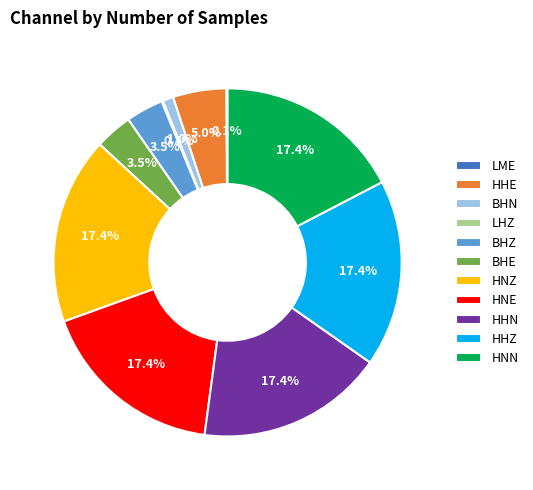

How much of the chart is everything except BHE?

96.5%